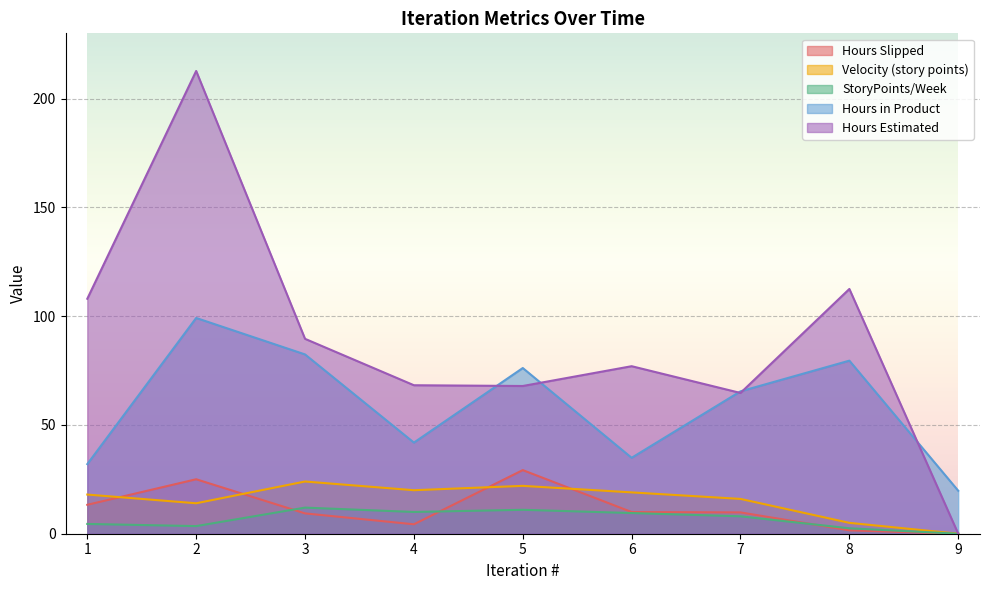

What is the value of the Hours in Product point at the 4th from the left?

41.9